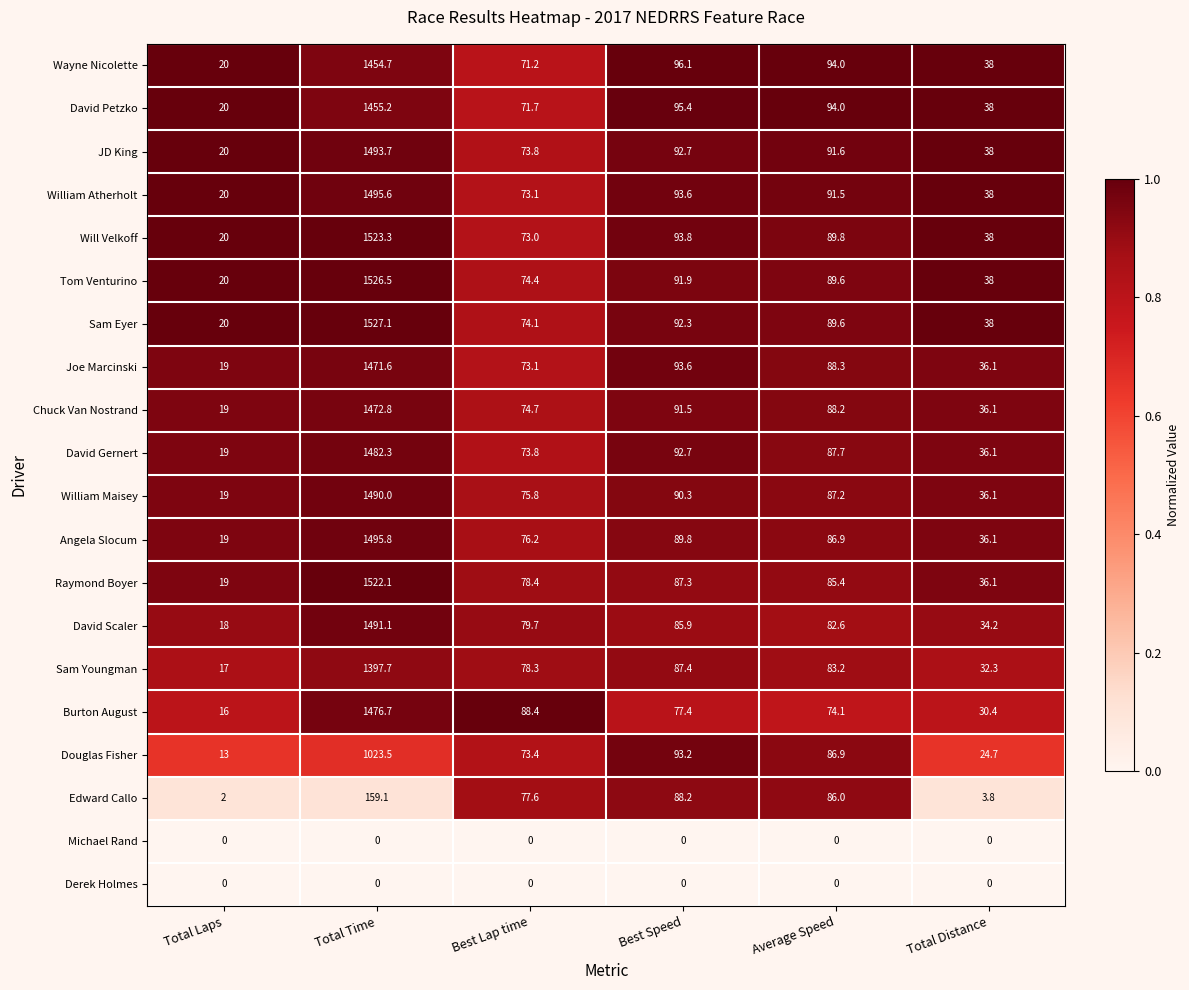

At which category is the sum across all series the highest?

Total Time